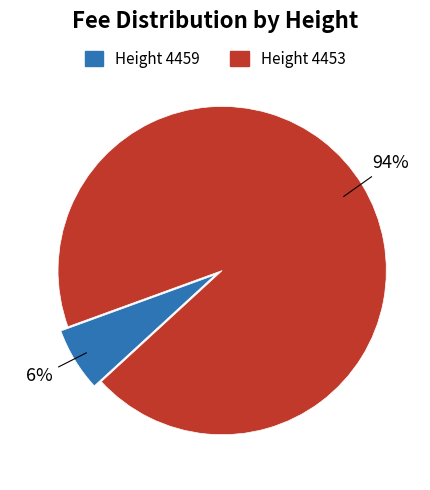

Is there a majority slice in this chart?

Yes